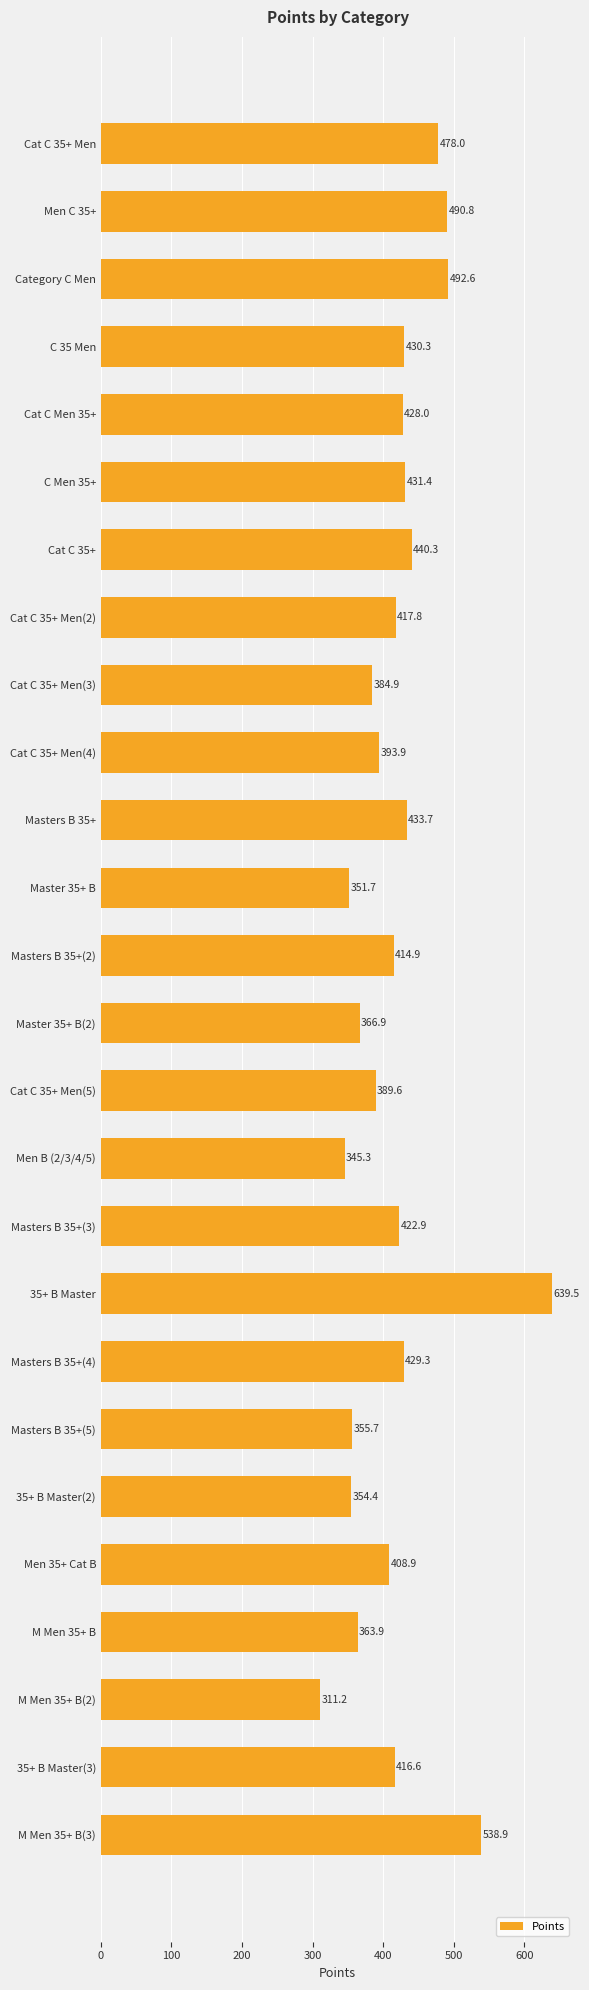

Are the bars horizontal?

Yes